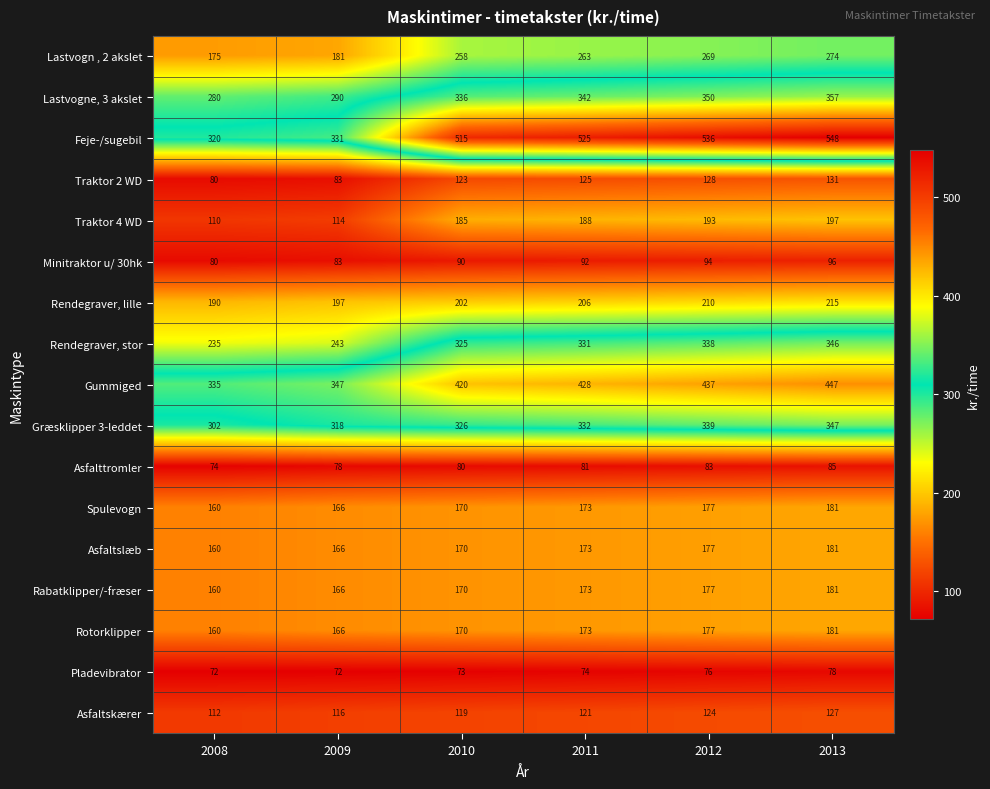

The value of Lastvogn , 2 akslet at 2009 is 244. True or false?

False